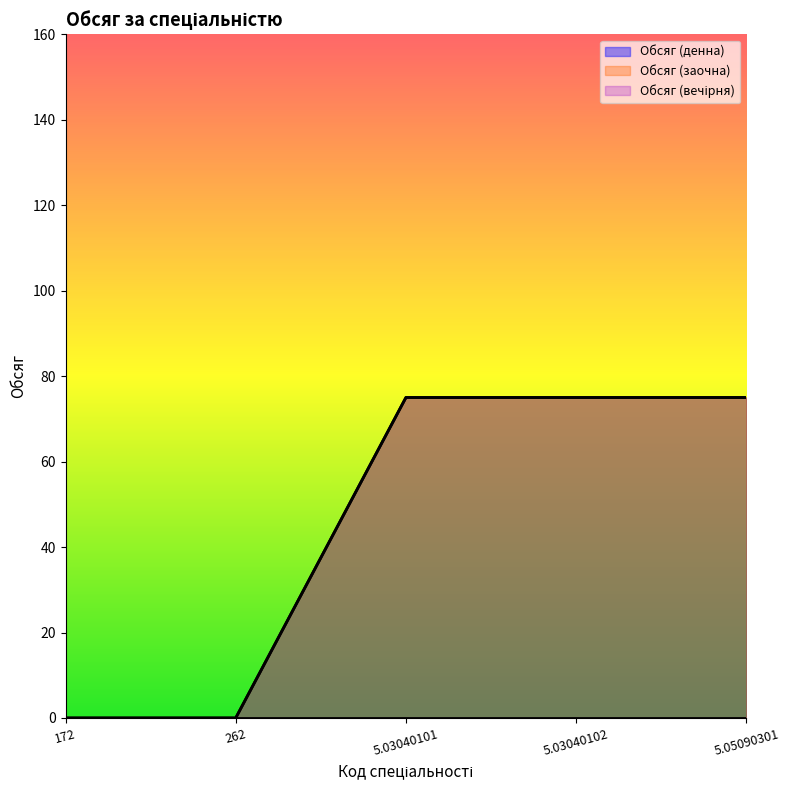

How many lines are shown in the chart?

3